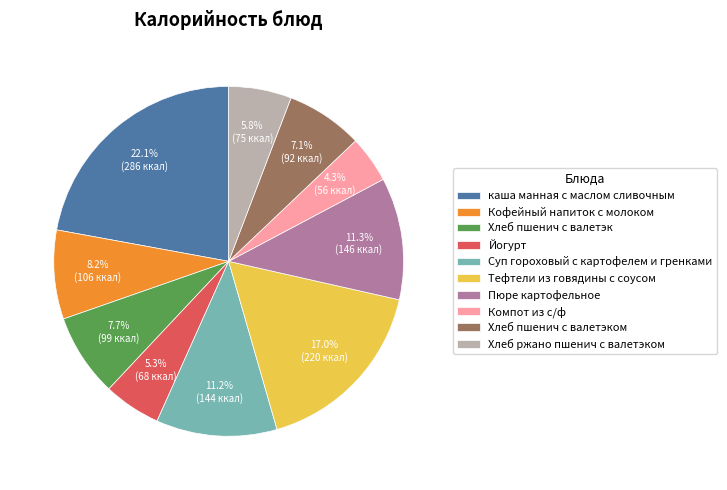

Is the sum of Хлеб пшенич с валетэком and Хлеб пшенич с валетэк greater than half?

No